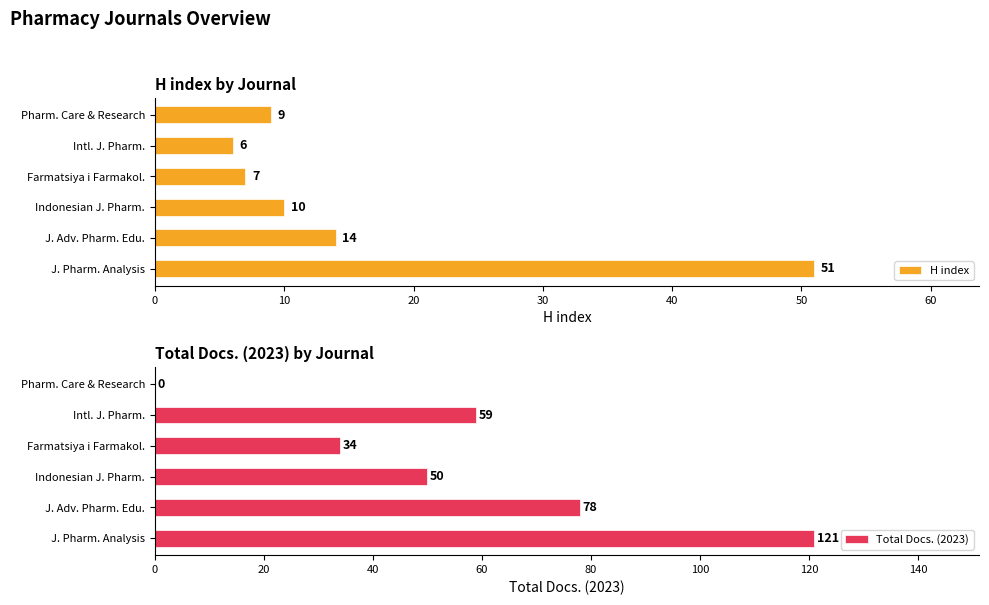

What is the average value of the H index series?

16